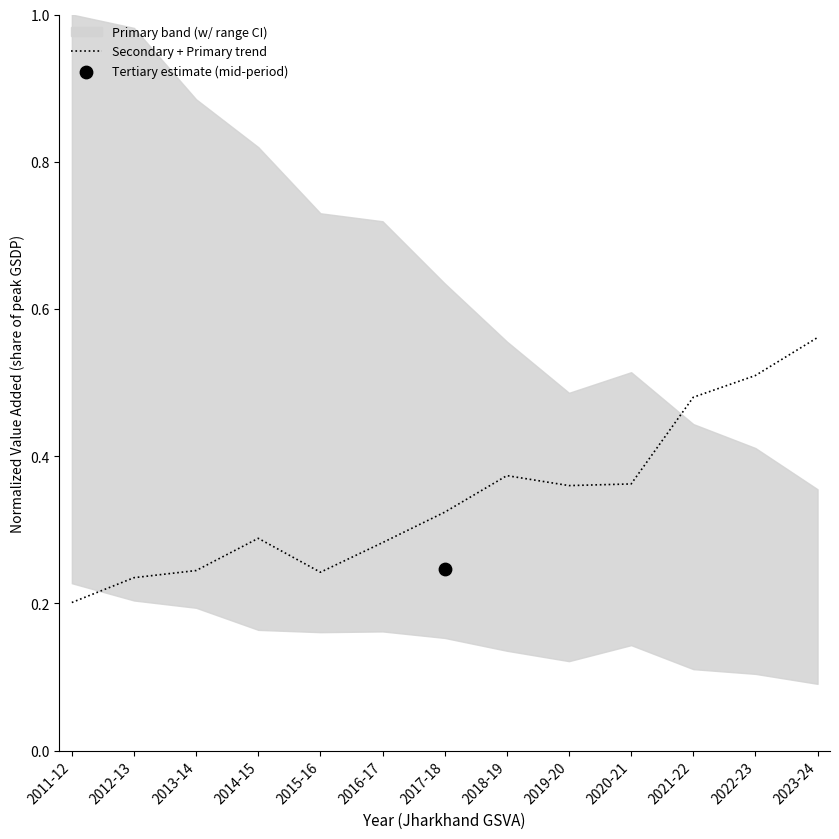

Which has a higher value, 2021-22 or 2015-16?

2021-22